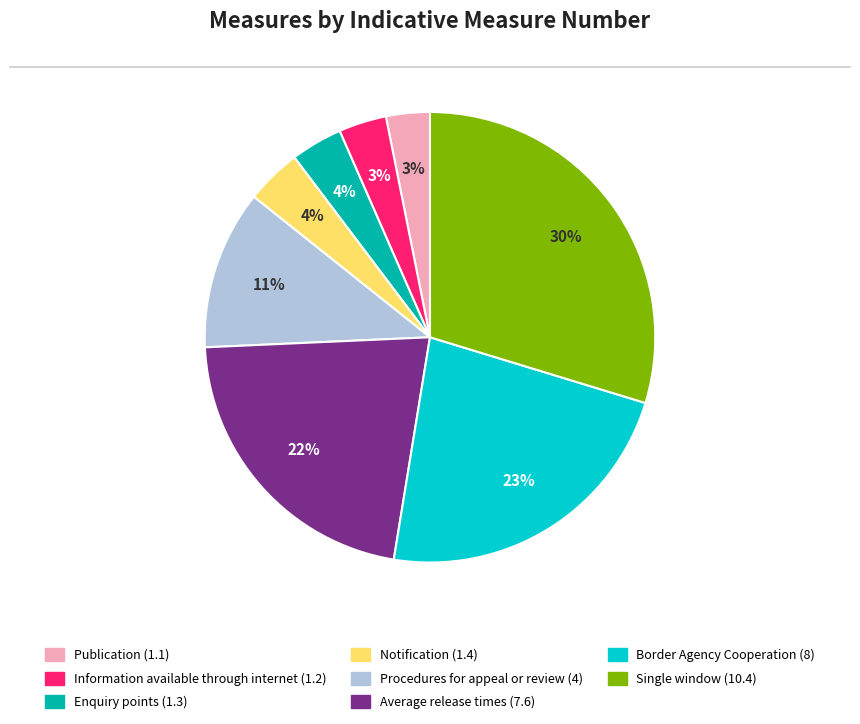

To the nearest percent, what portion does Enquiry points (1.3) represent?

4%